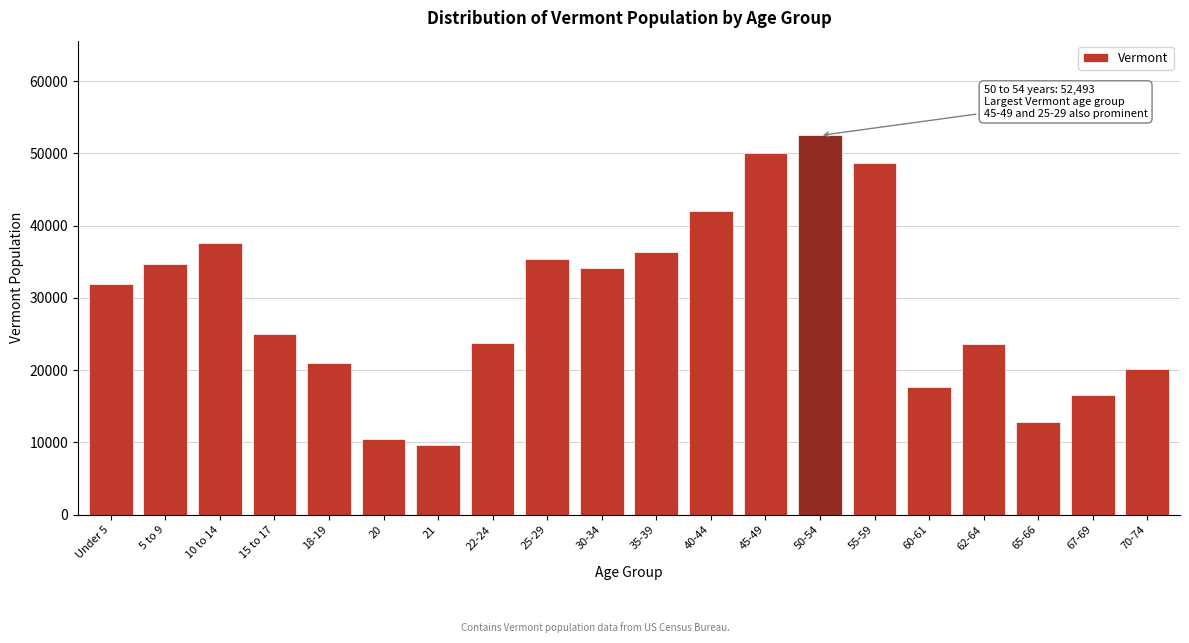

What is the sum of the values at 70-74 and 30-34?

54329